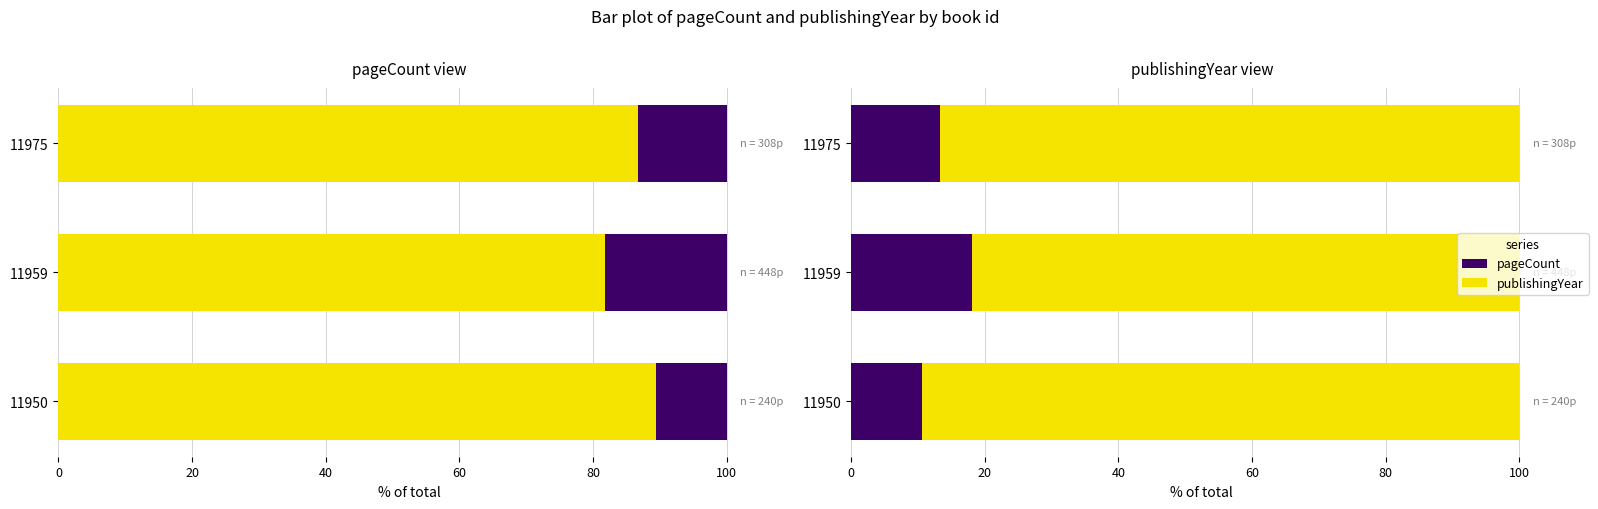

The publishingYear series shows 40.1 at 11975. True or false?

False